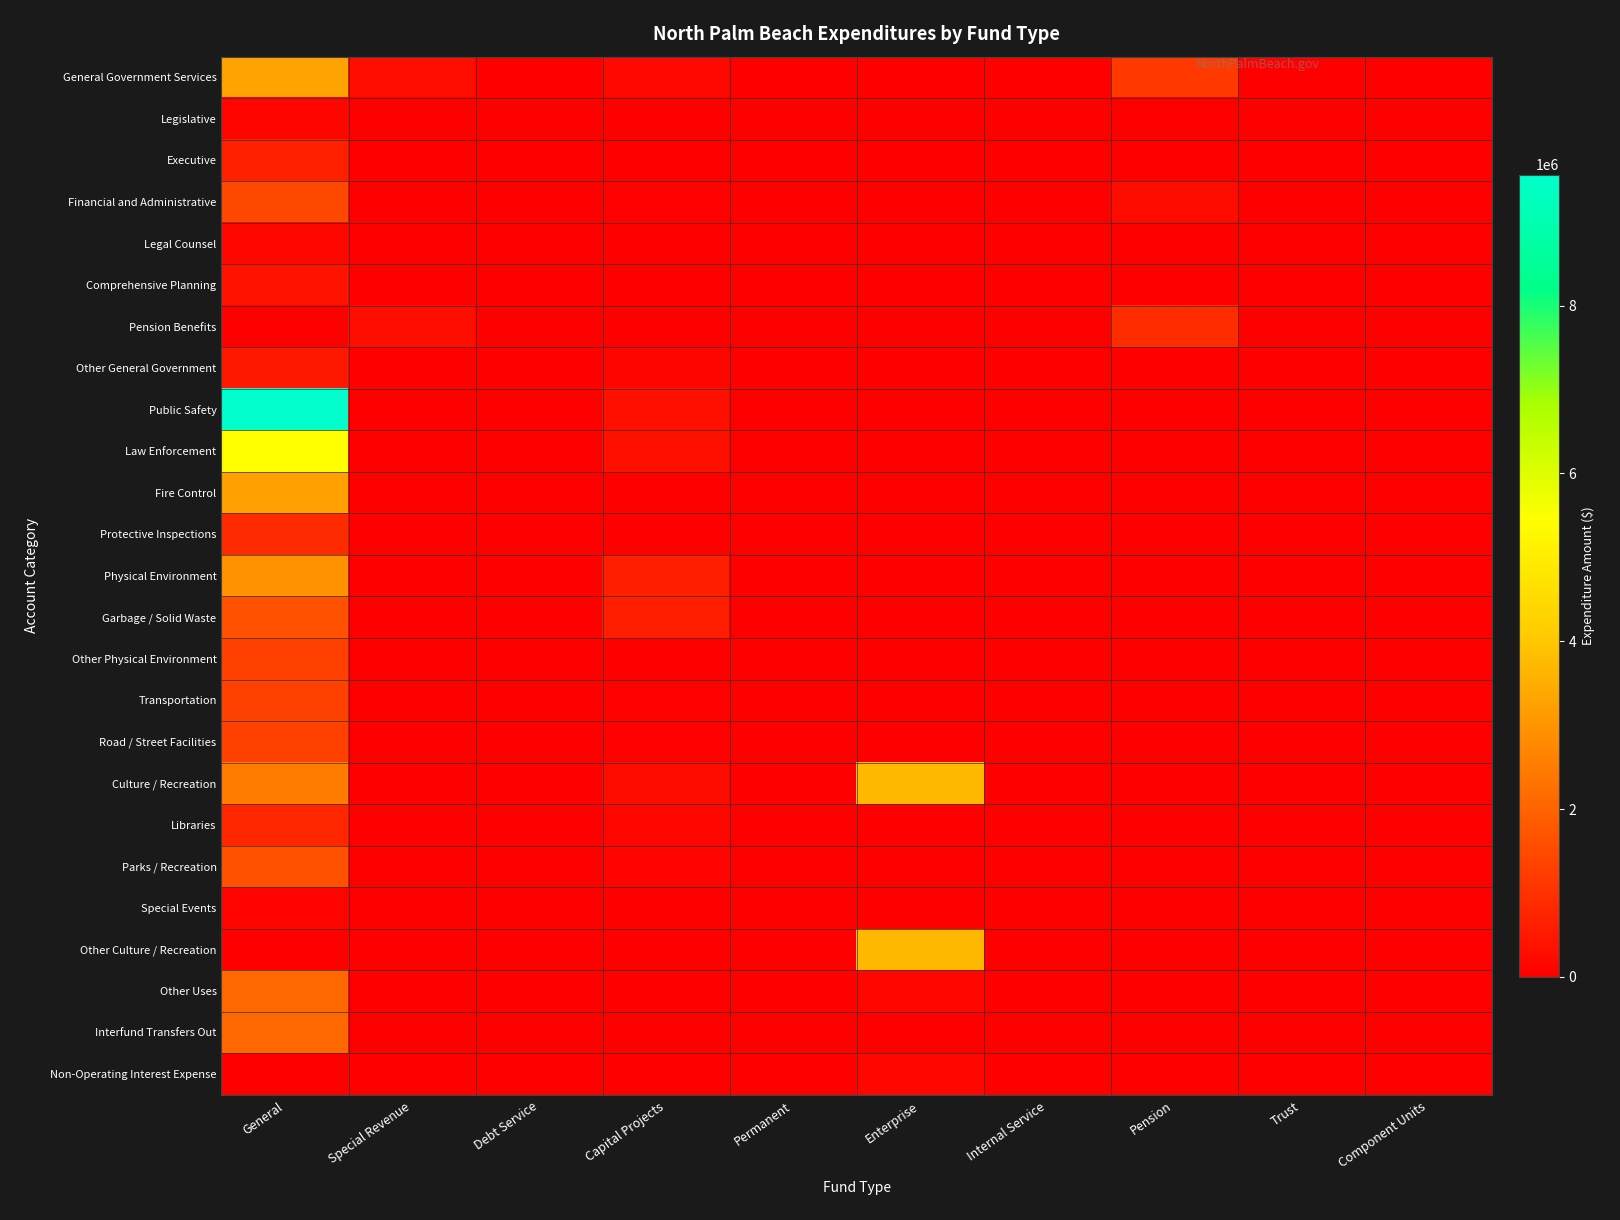

At which category is the sum across all series the highest?

General